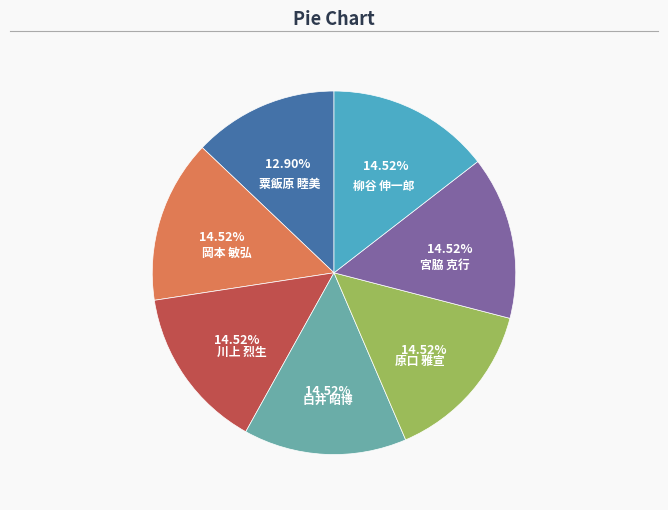

Is there any slice that represents more than half of the pie?

No